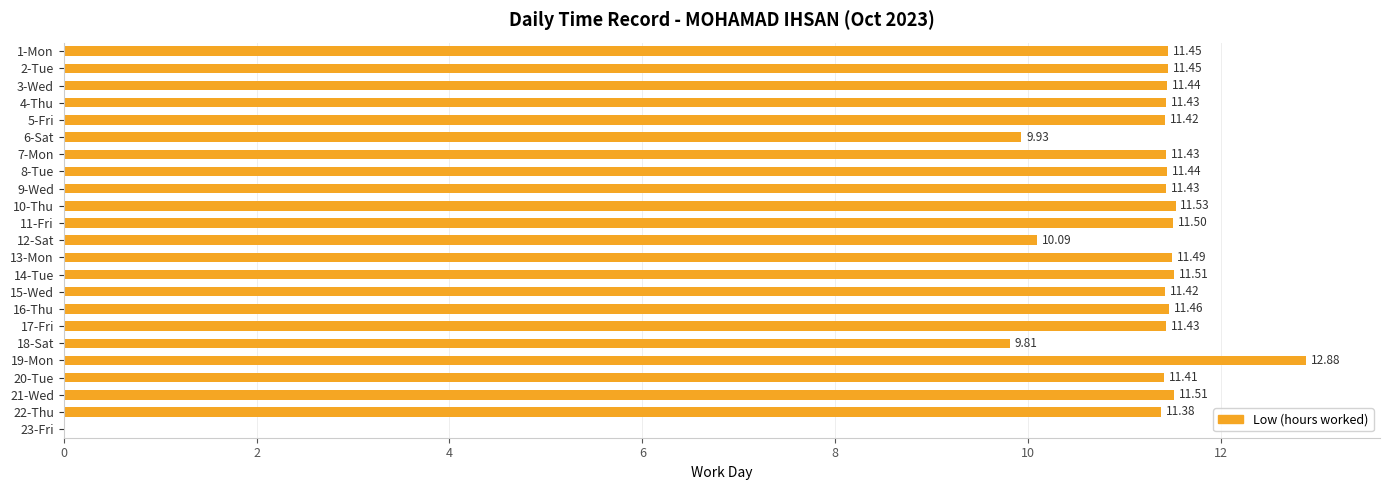

At which category does the chart reach its peak across all series?

19-Mon